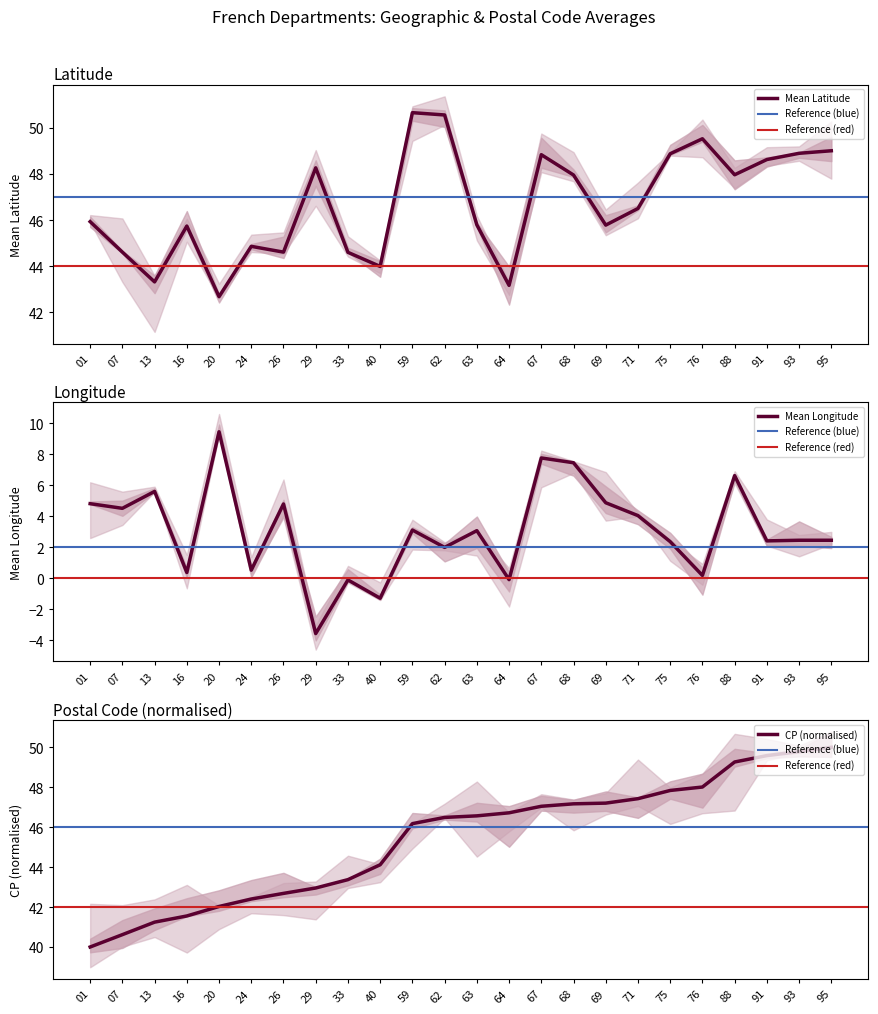

Reading left to right, what are all the values shown in this chart?

mean_latitude: 45.9	44.6	43.3	45.7	42.7	44.9	44.6	48.3	44.6	44.0	50.6	50.5	45.8	43.2	48.8	48.0	45.8	46.5	48.9	49.5	48.0	48.6	48.9	49.0
mean_longitude: 4.8	4.5	5.6	0.4	9.4	0.5	4.8	-3.6	-0.1	-1.3	3.1	2.0	3.1	-0.1	7.8	7.4	4.9	4.0	2.4	0.2	6.6	2.4	2.4	2.4
mean_cp: 40.0	40.6	41.2	41.6	42.0	42.4	42.7	43.0	43.4	44.1	46.2	46.5	46.6	46.7	47.0	47.2	47.2	47.4	47.8	48.0	49.3	49.6	49.8	50.0